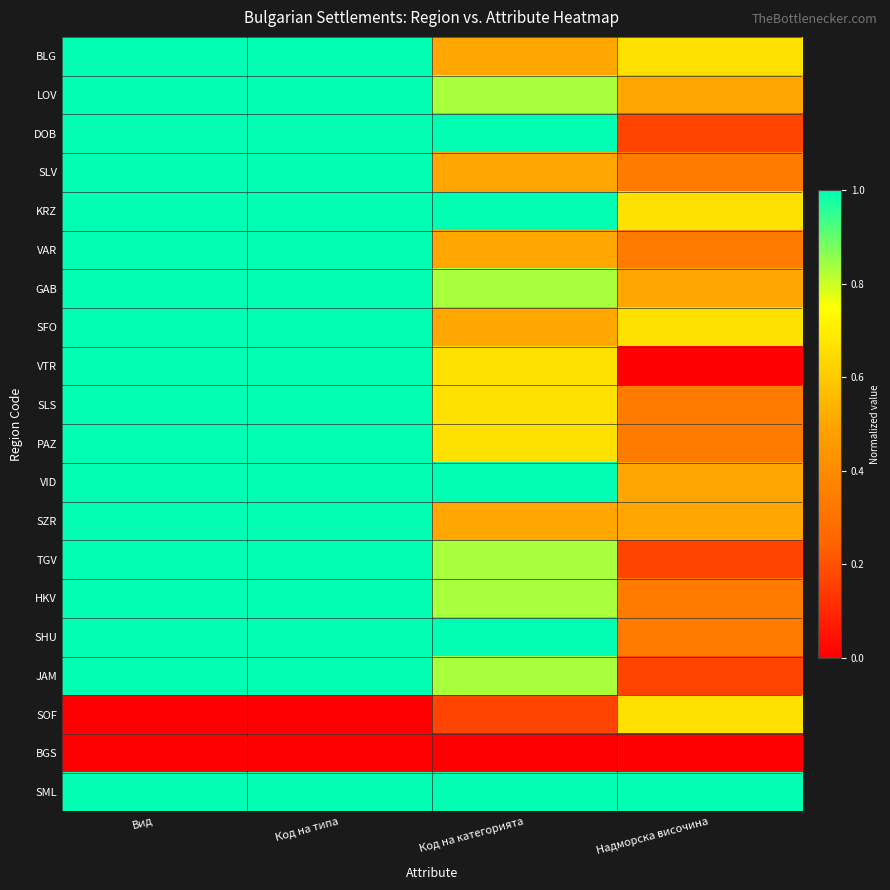

Reading left to right, list all the values displayed in this chart.

BLG: Вид=1.0	Код на типа=1.0	Код на категорията=0.5	Надморска височина=0.7
LOV: Вид=1.0	Код на типа=1.0	Код на категорията=0.8	Надморска височина=0.5
DOB: Вид=1.0	Код на типа=1.0	Код на категорията=1.0	Надморска височина=0.2
SLV: Вид=1.0	Код на типа=1.0	Код на категорията=0.5	Надморска височина=0.3
KRZ: Вид=1.0	Код на типа=1.0	Код на категорията=1.0	Надморска височина=0.7
VAR: Вид=1.0	Код на типа=1.0	Код на категорията=0.5	Надморска височина=0.3
GAB: Вид=1.0	Код на типа=1.0	Код на категорията=0.8	Надморска височина=0.5
SFO: Вид=1.0	Код на типа=1.0	Код на категорията=0.5	Надморска височина=0.7
VTR: Вид=1.0	Код на типа=1.0	Код на категорията=0.7	Надморска височина=0.0
SLS: Вид=1.0	Код на типа=1.0	Код на категорията=0.7	Надморска височина=0.3
PAZ: Вид=1.0	Код на типа=1.0	Код на категорията=0.7	Надморска височина=0.3
VID: Вид=1.0	Код на типа=1.0	Код на категорията=1.0	Надморска височина=0.5
SZR: Вид=1.0	Код на типа=1.0	Код на категорията=0.5	Надморска височина=0.5
TGV: Вид=1.0	Код на типа=1.0	Код на категорията=0.8	Надморска височина=0.2
HKV: Вид=1.0	Код на типа=1.0	Код на категорията=0.8	Надморска височина=0.3
SHU: Вид=1.0	Код на типа=1.0	Код на категорията=1.0	Надморска височина=0.3
JAM: Вид=1.0	Код на типа=1.0	Код на категорията=0.8	Надморска височина=0.2
SOF: Вид=0.0	Код на типа=0.0	Код на категорията=0.2	Надморска височина=0.7
BGS: Вид=0.0	Код на типа=0.0	Код на категорията=0.0	Надморска височина=0.0
SML: Вид=1.0	Код на типа=1.0	Код на категорията=1.0	Надморска височина=1.0